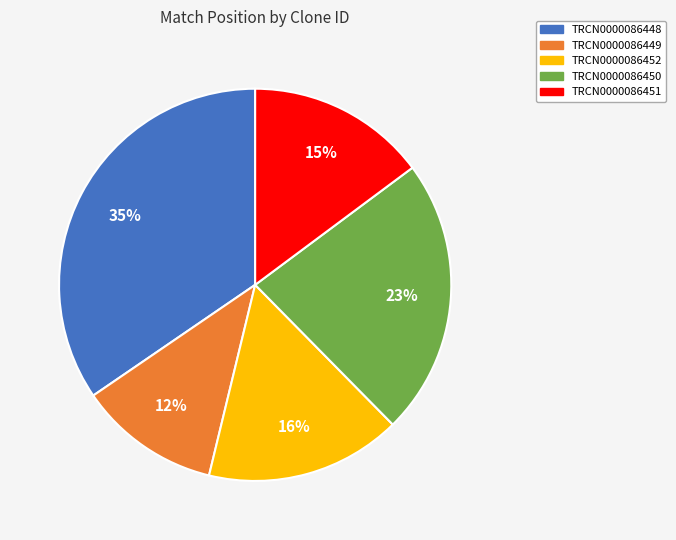

Between TRCN0000086451 and TRCN0000086452, which is larger?

TRCN0000086452